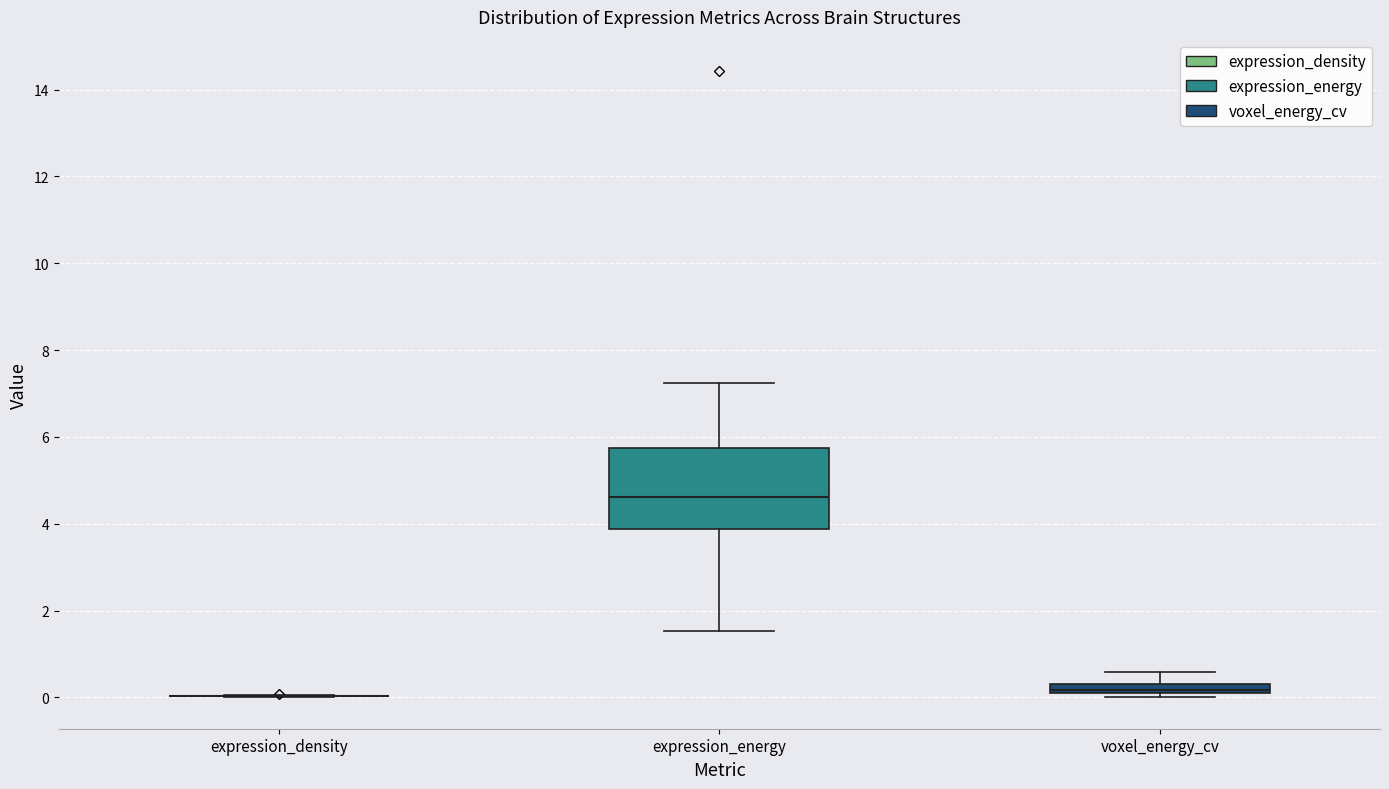

Which box is the tallest, from its lower edge to its upper edge?

expression_energy